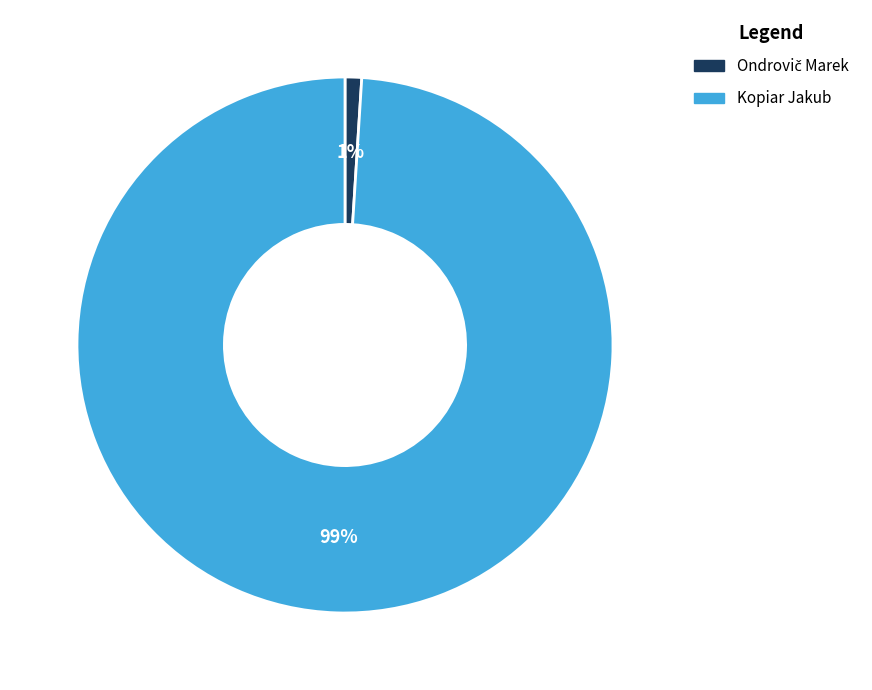

Which category has the biggest portion of the pie?

Kopiar Jakub